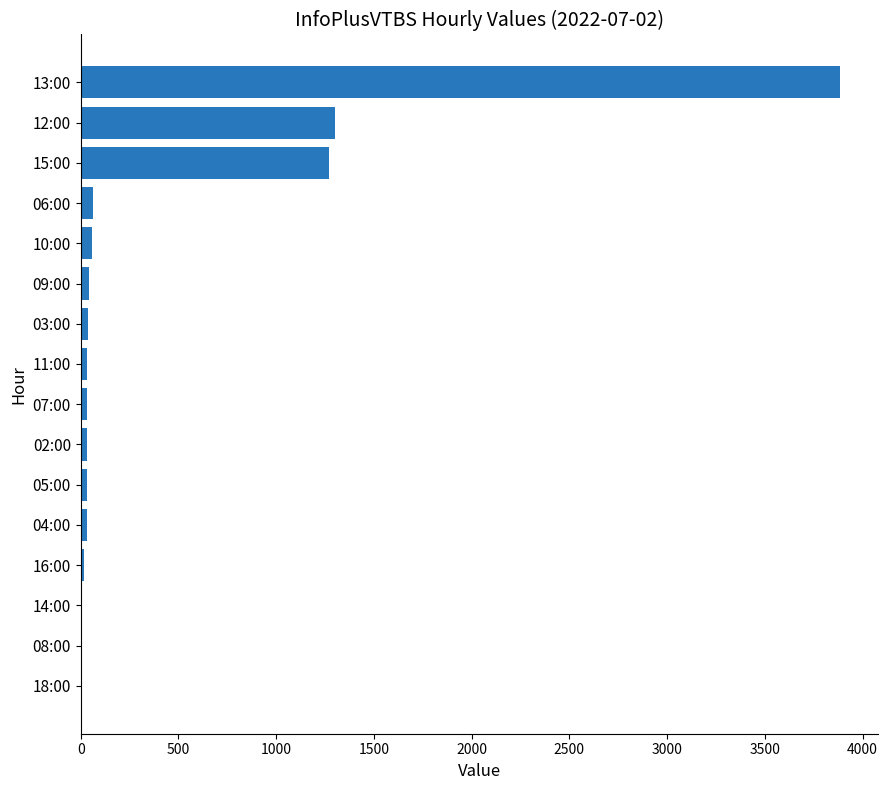

Count the number of data series in this chart.

1